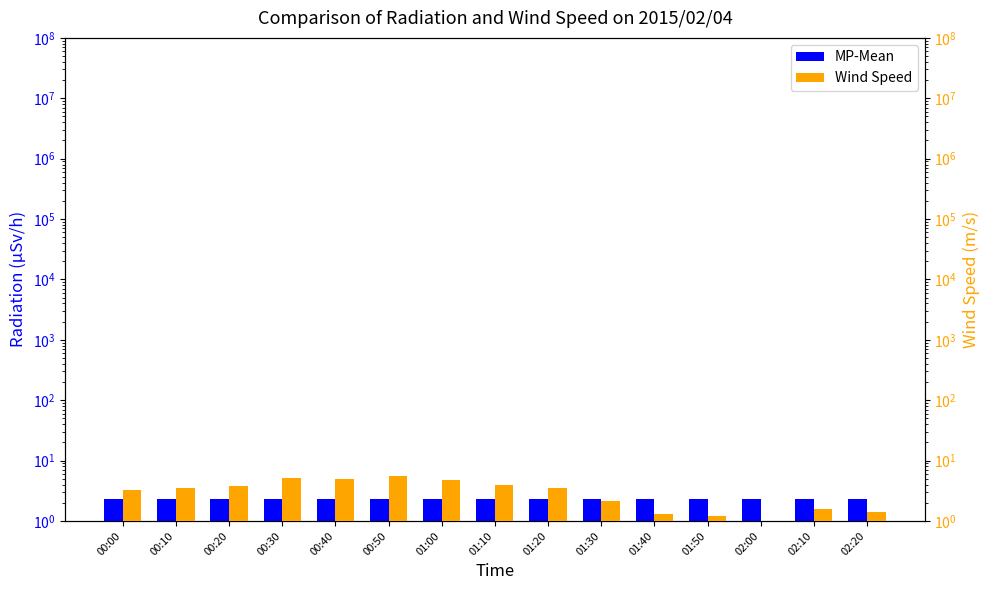

What is the maximum value shown in the chart?

5.5